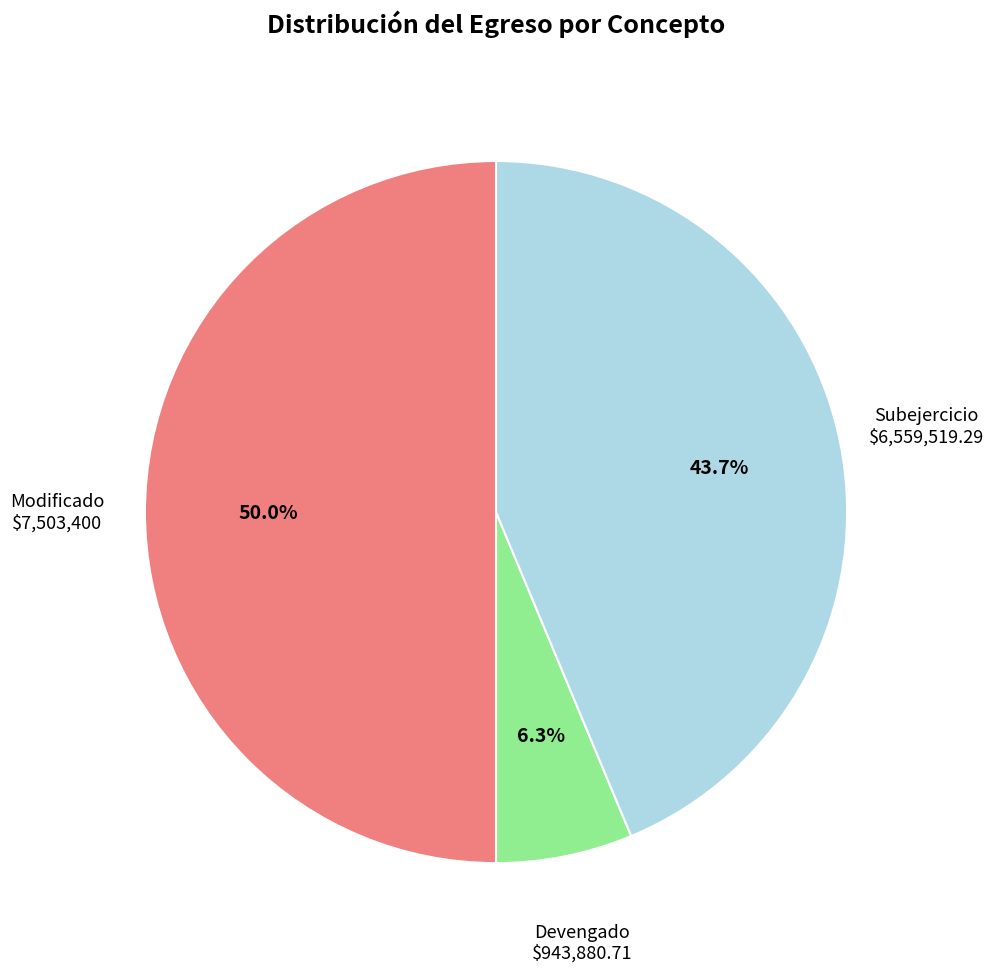

To the nearest percent, what is the difference between the largest and smallest slice percentages?

44%